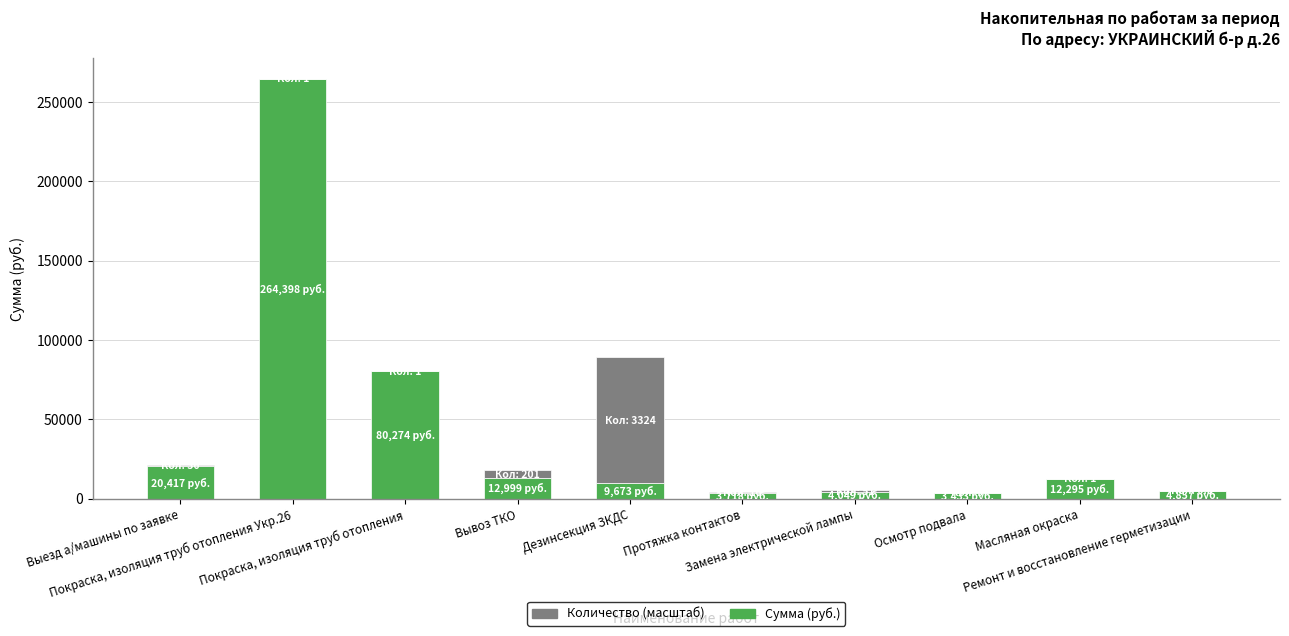

What is the highest value of the Сумма (руб.) series?

264398.0